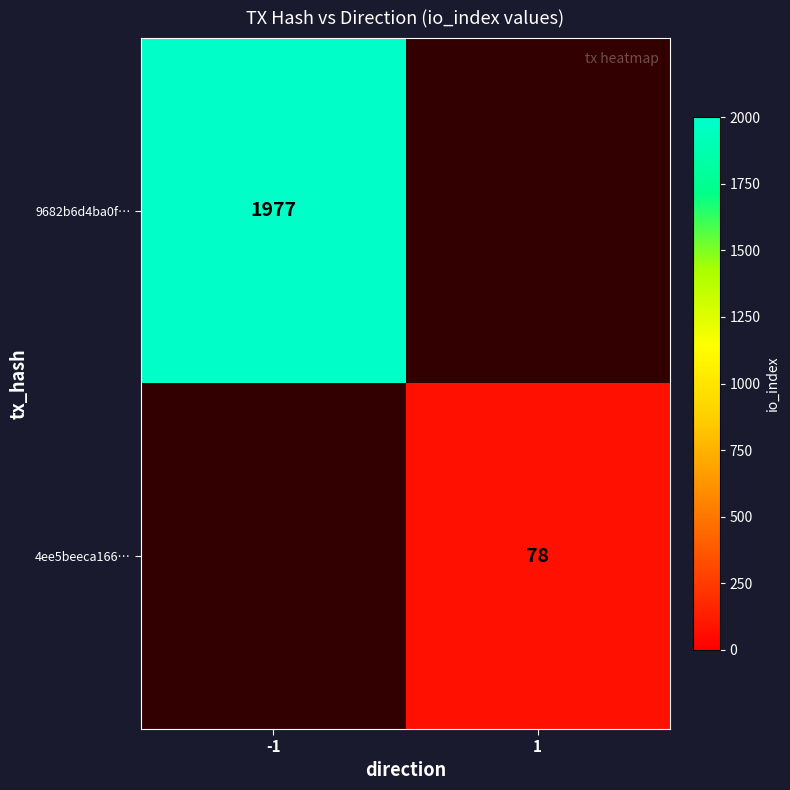

True or false: 4ee5beeca166… has a value of 16 at 1.

False